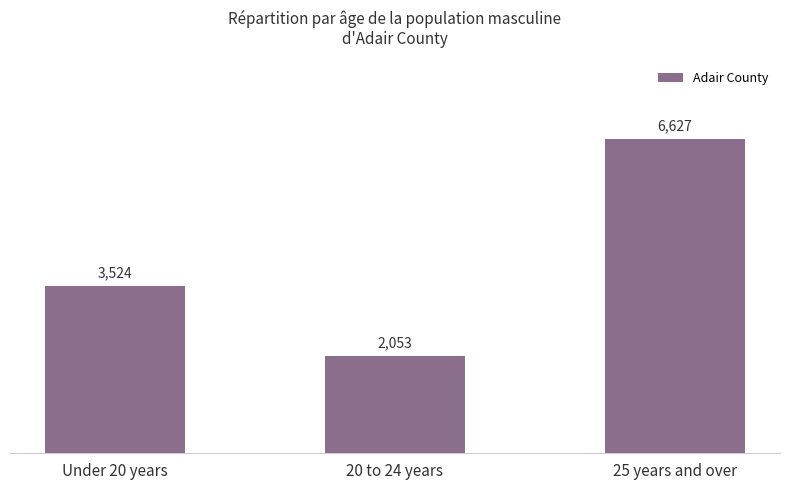

List the labels in order of value, smallest first.

20 to 24 years, Under 20 years, 25 years and over